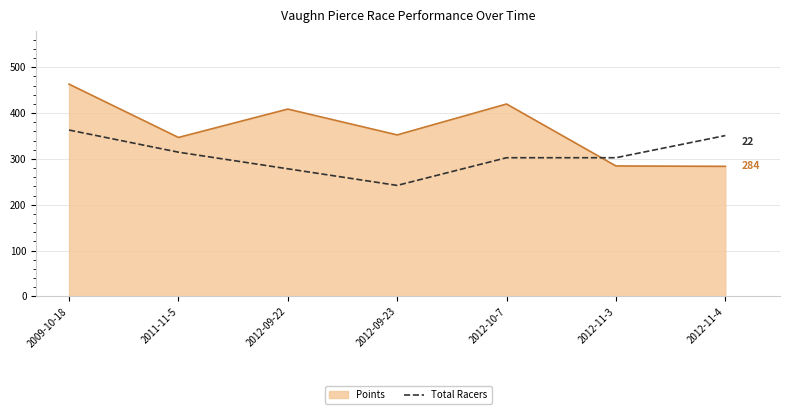

Which label corresponds to the smallest value in the chart?

2012-09-23